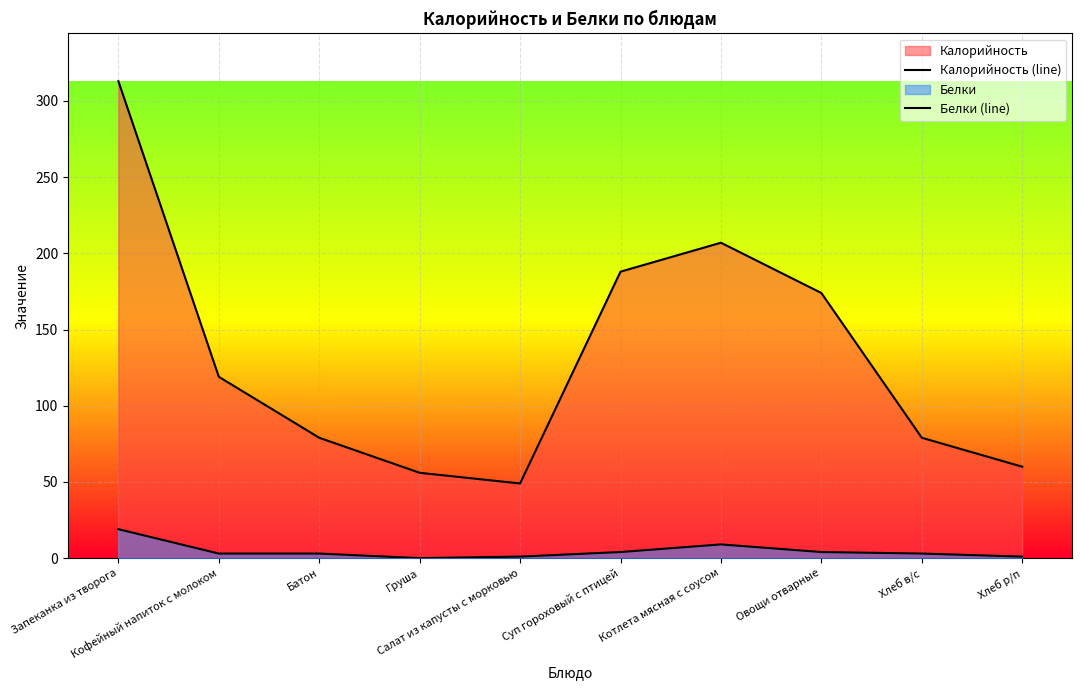

True or false: Белки (line) has a value of 13 at Котлета мясная с соусом.

False